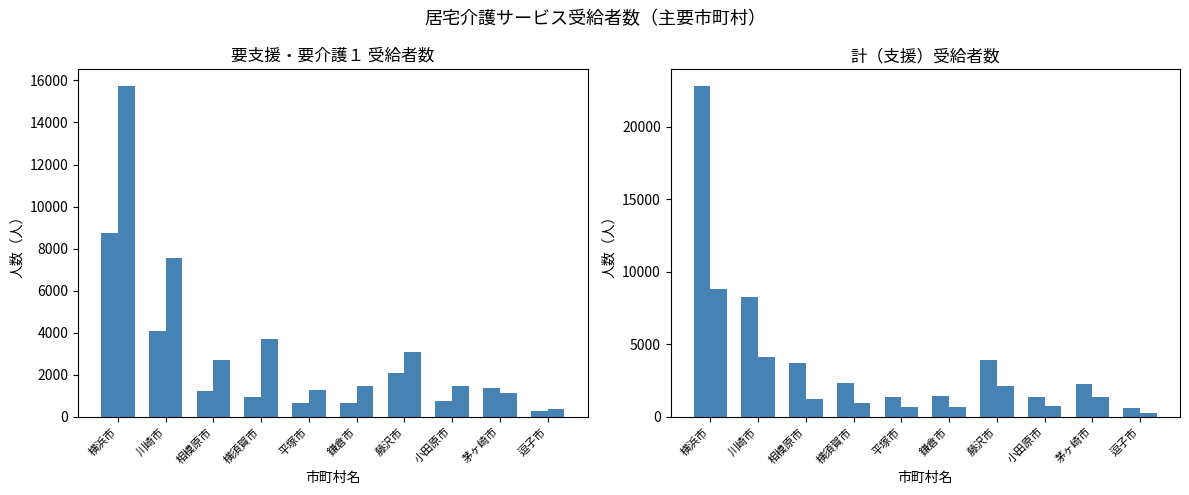

Reading left to right, transcribe all the data shown in this chart.

要支援１(第１): 横浜市=8721	川崎市=4078	相模原市=1241	横須賀市=963	平塚市=645	鎌倉市=684	藤沢市=2093	小田原市=769	茅ヶ崎市=1364	逗子市=282
要介護１(第１): 横浜市=15739	川崎市=7536	相模原市=2683	横須賀市=3725	平塚市=1284	鎌倉市=1477	藤沢市=3096	小田原市=1485	茅ヶ崎市=1149	逗子市=360
計(第１支援): 横浜市=22807	川崎市=8273	相模原市=3712	横須賀市=2355	平塚市=1399	鎌倉市=1409	藤沢市=3939	小田原市=1404	茅ヶ崎市=2291	逗子市=617
要支援１(総計): 横浜市=8831	川崎市=4138	相模原市=1258	横須賀市=975	平塚市=652	鎌倉市=691	藤沢市=2119	小田原市=778	茅ヶ崎市=1382	逗子市=285